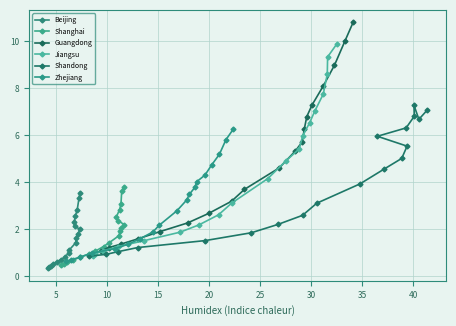

How many data points in Guangdong are above 4?

10